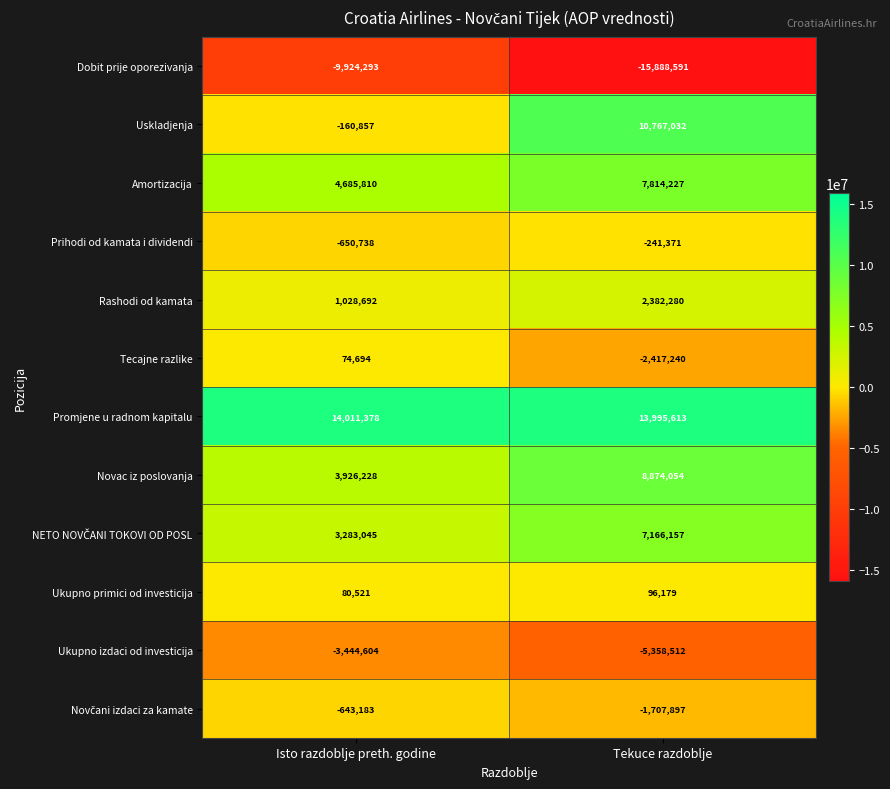

What is the difference between the Promjene u radnom kapitalu values at Isto razdoblje preth. godine and Tekuce razdoblje?

15765